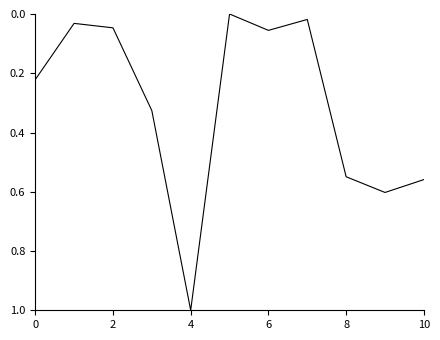

What is the greatest value displayed?

1.0